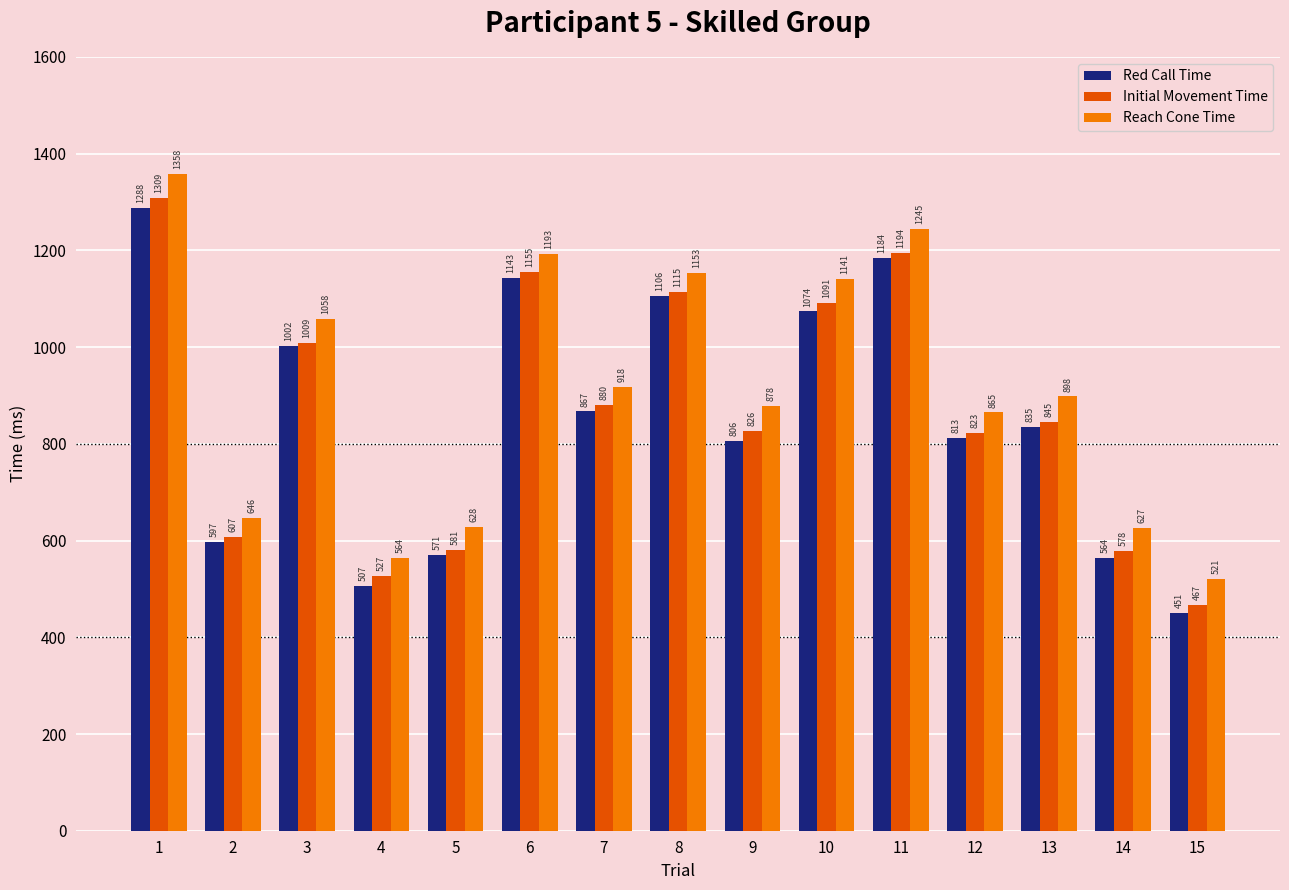

What are all the series names shown in the legend?

Red Call Time, Initial Movement Time, Reach Cone Time